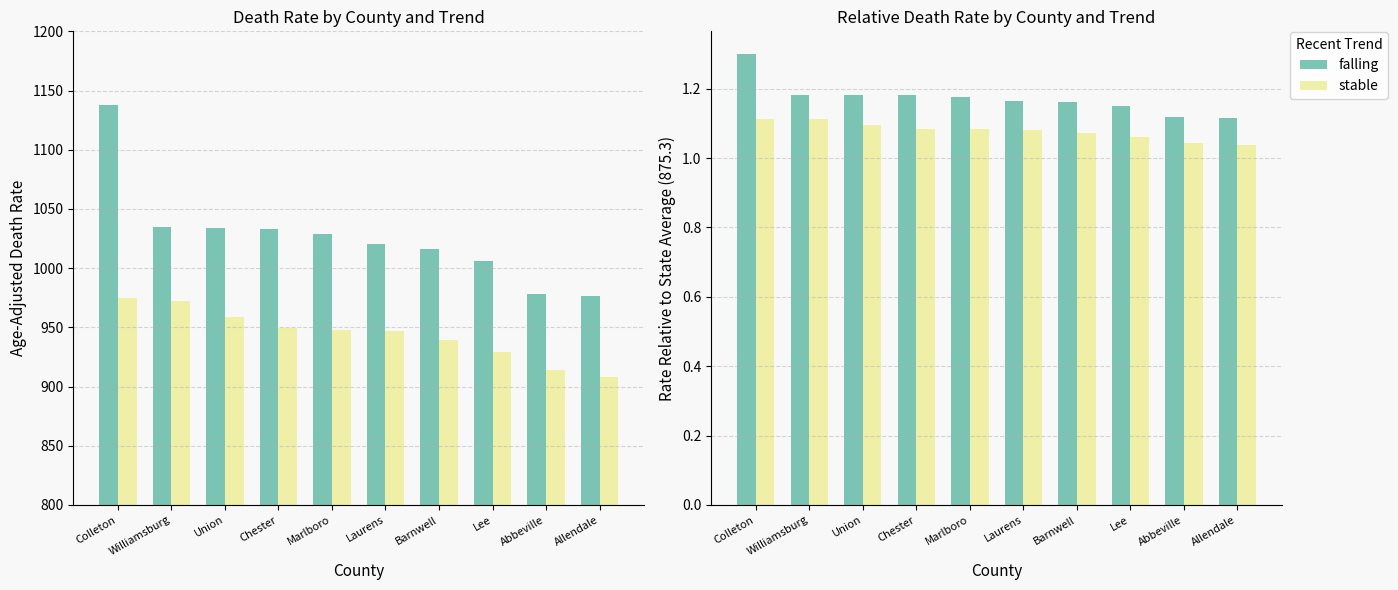

What is the label of the 9th bar from the left?

Abbeville